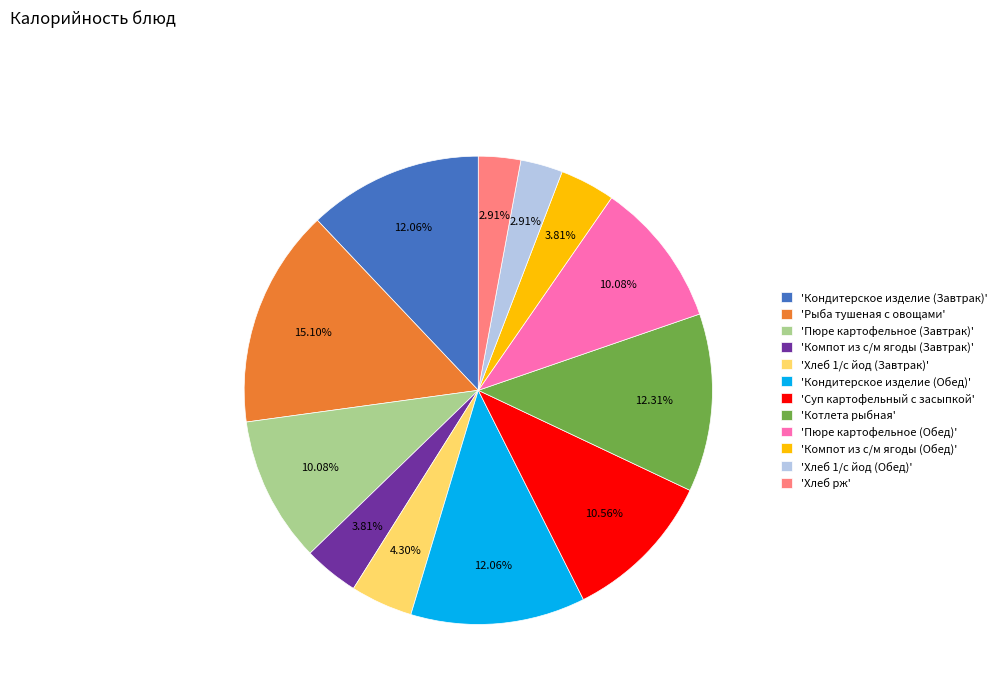

Is 'Кондитерское изделие (Завтрак)' the majority of the pie?

No